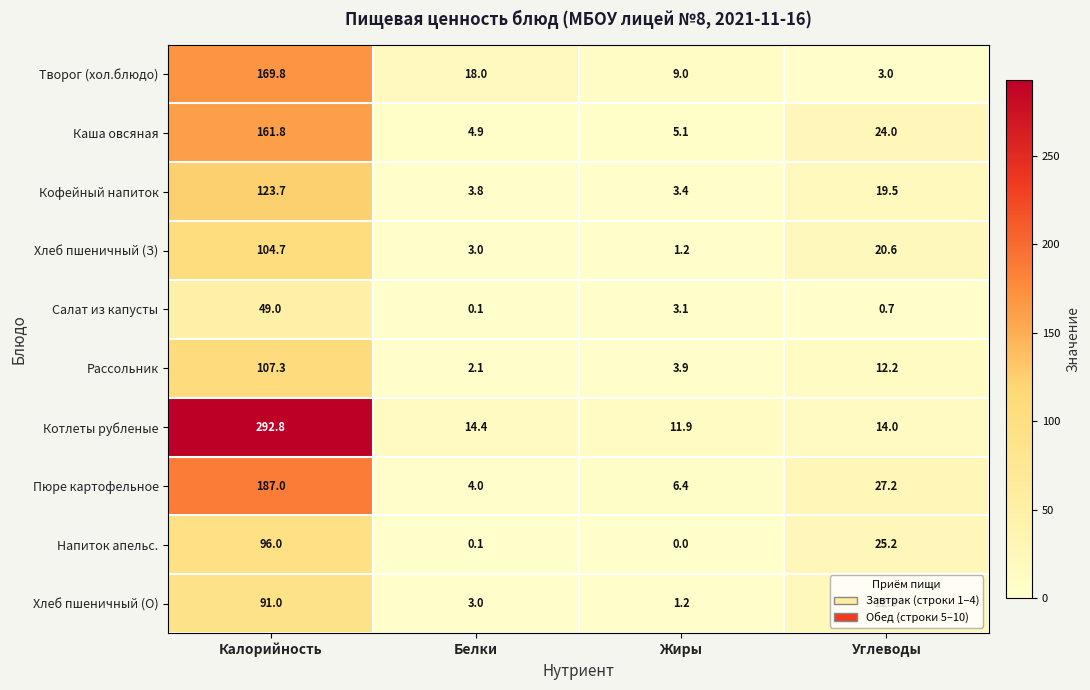

What is the total value across all series at Белки?

53.4